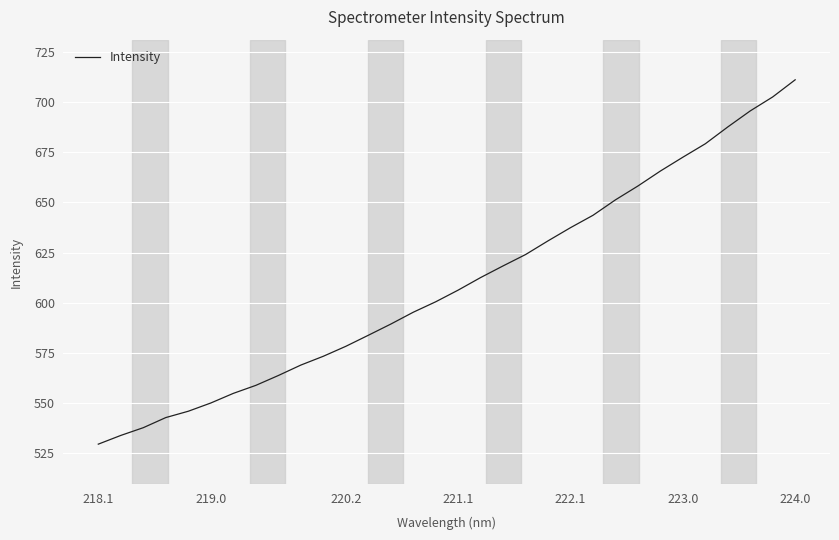

What is the minimum value shown in the chart?

529.5